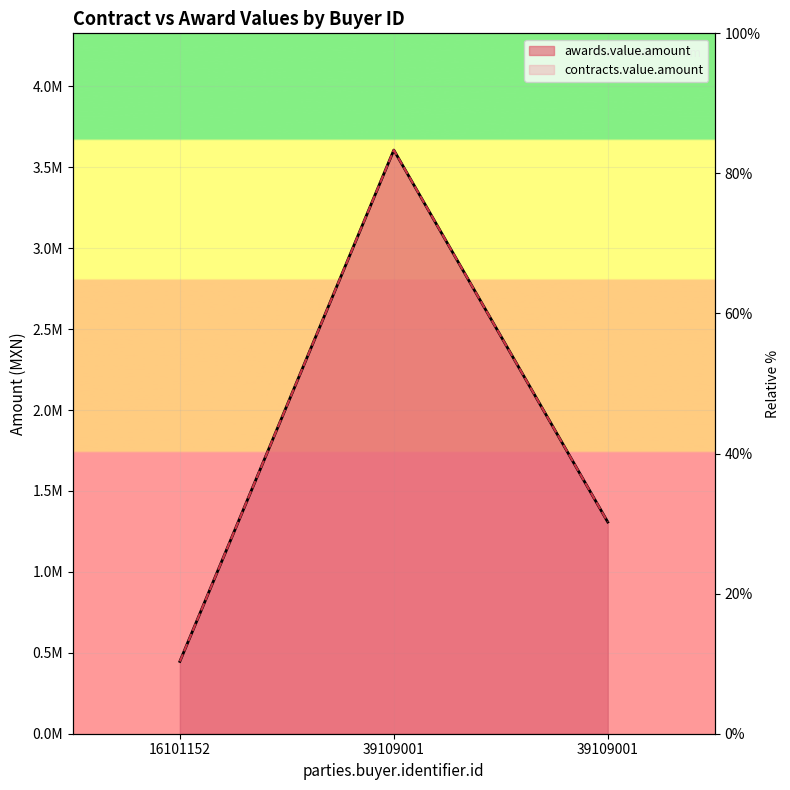

True or false: awards.value.amount has a value of 446940.1 at 16101152.

True